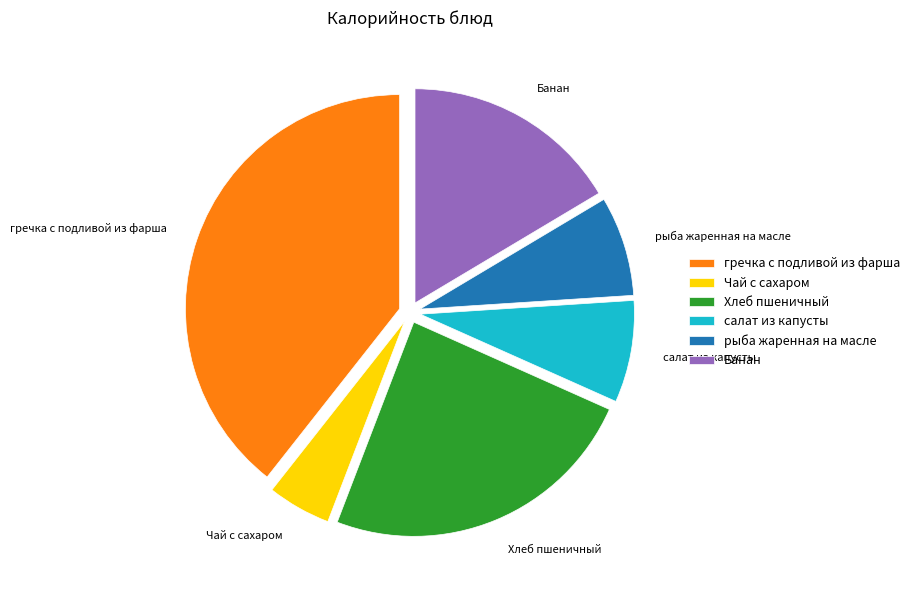

Which category has the smallest portion of the pie?

Чай с сахаром